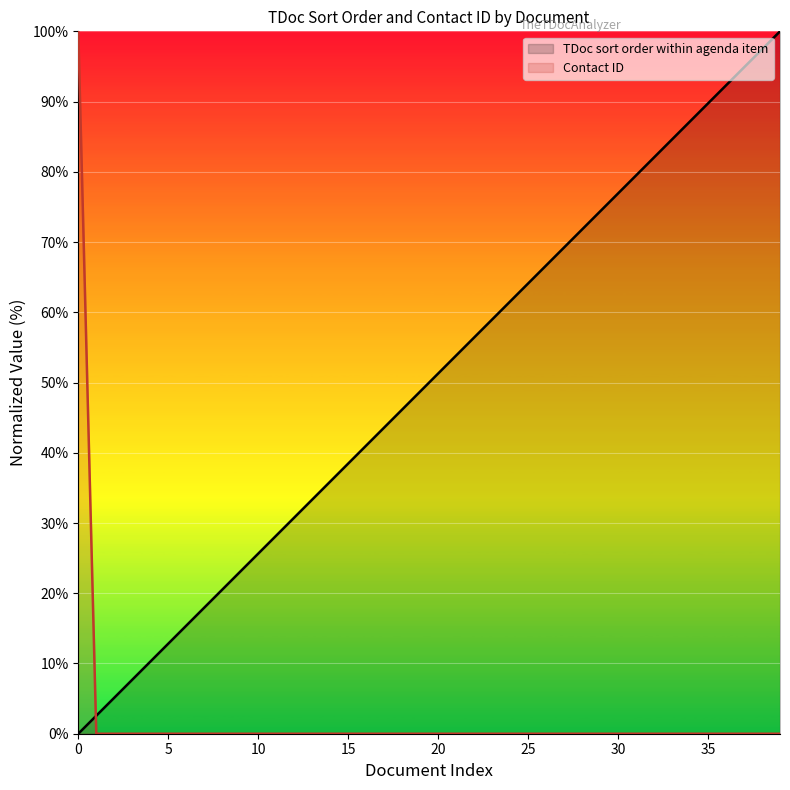

How many positive values does the TDoc sort order within agenda item series have?

39